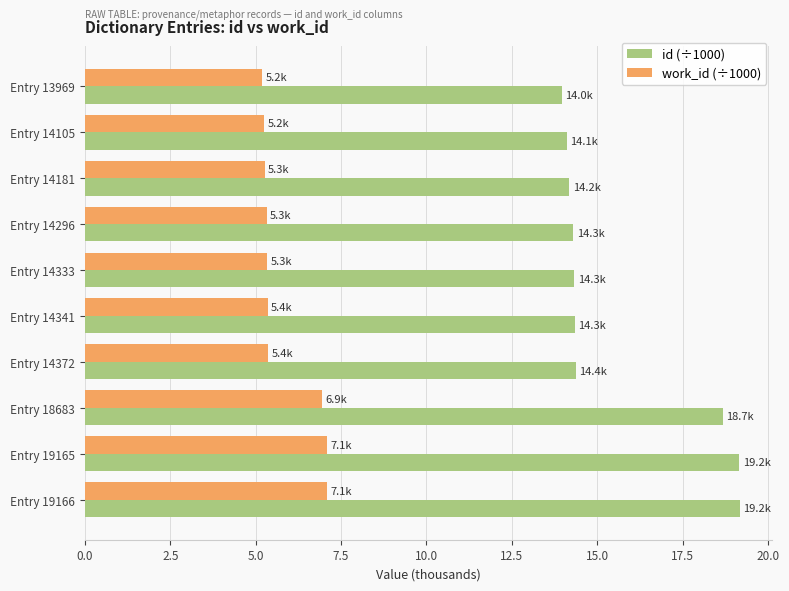

Which series has the widest spread of values?

id (÷1000)